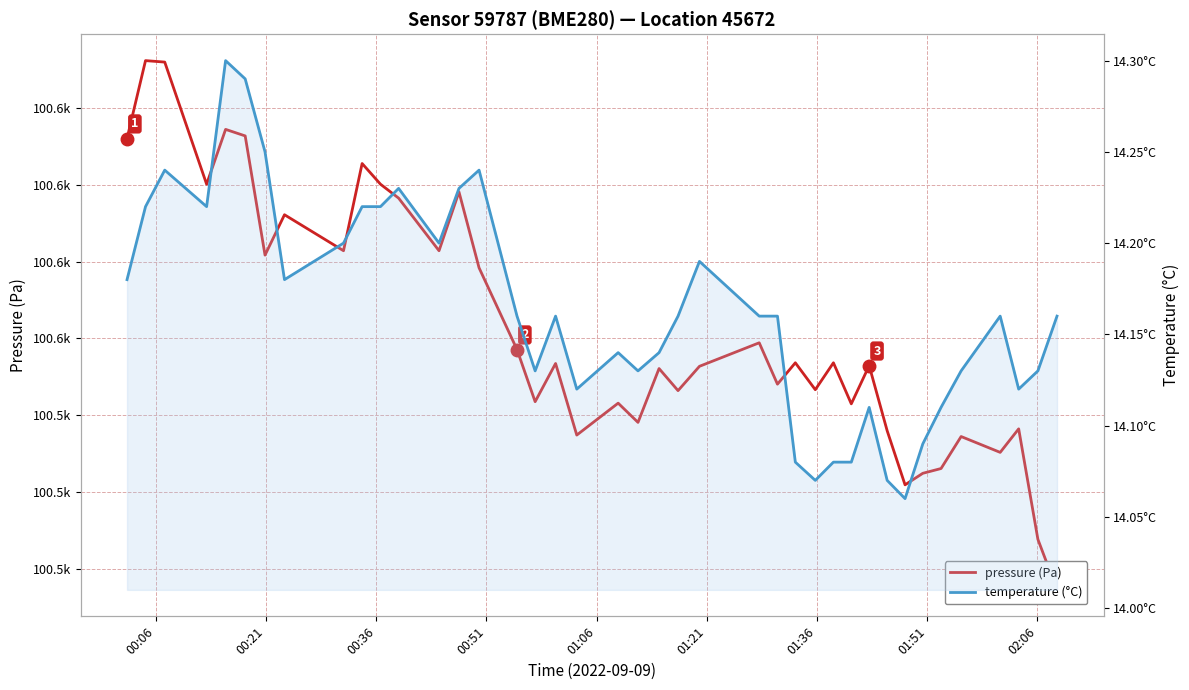

True or false: temperature (°C) has a value of 6.6 at 00:06.

False